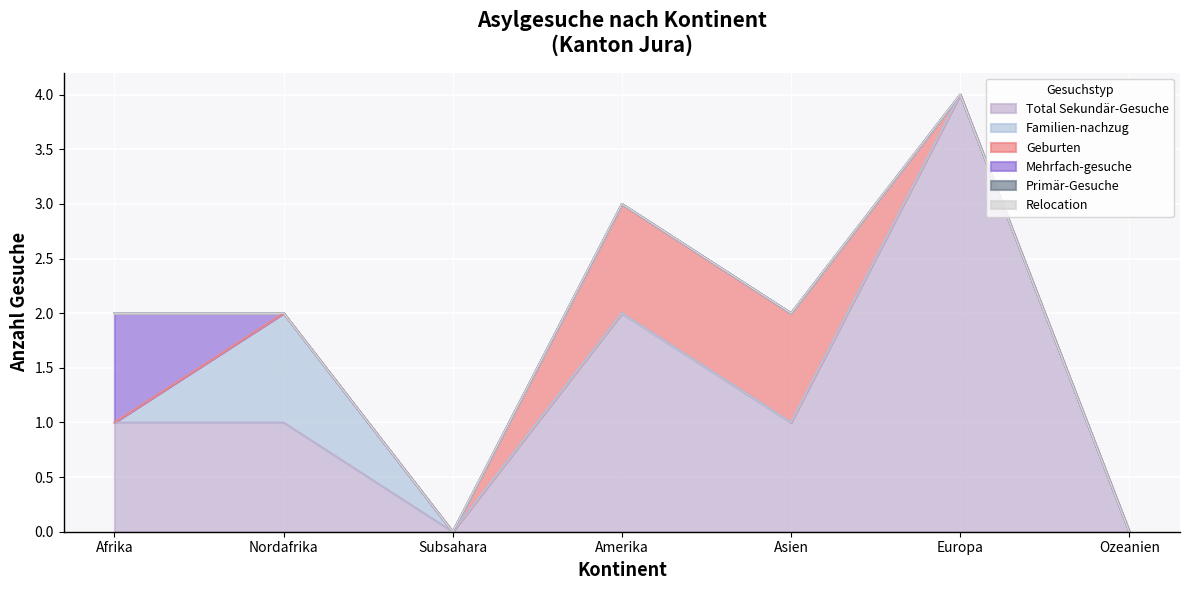

What is the average value of the Total Sekundär-Gesuche series?

1